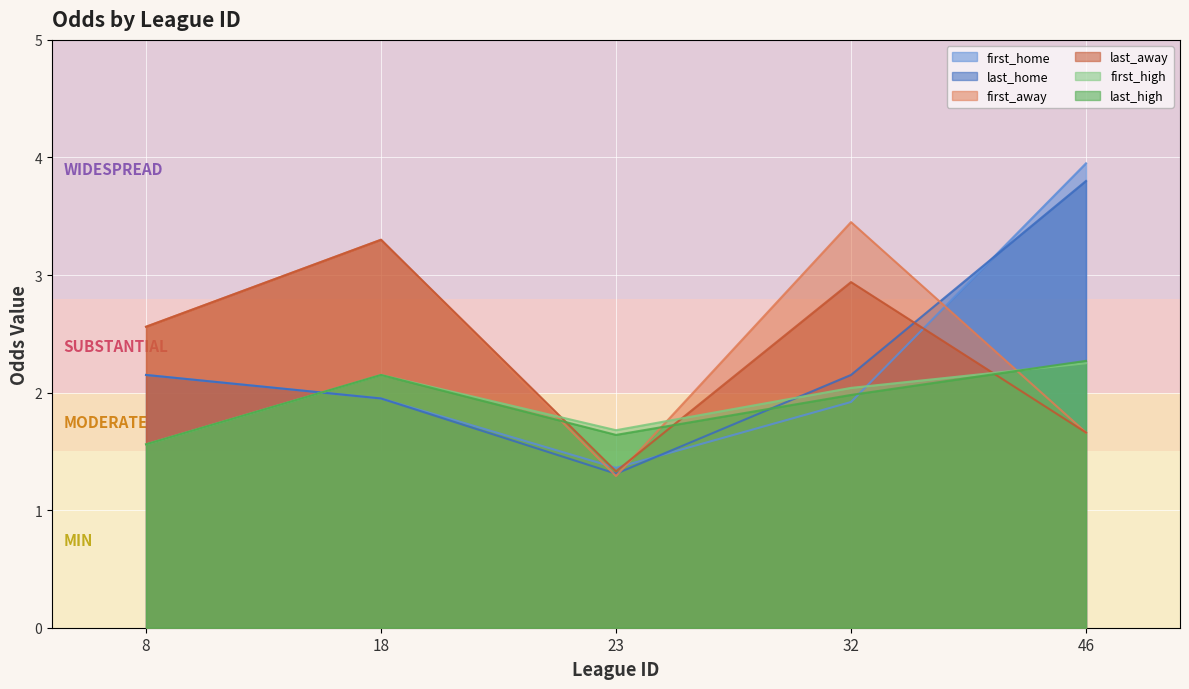

How many intersections are there between first_away and last_high?

3